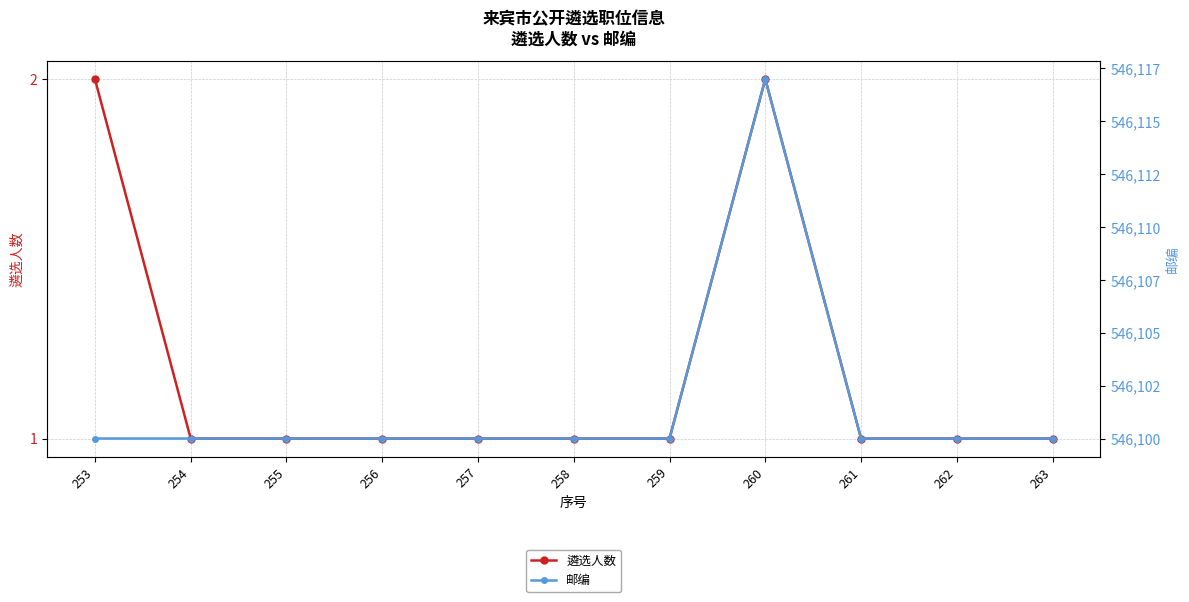

What is the difference between the maximum and minimum values in the 邮编 series?

17